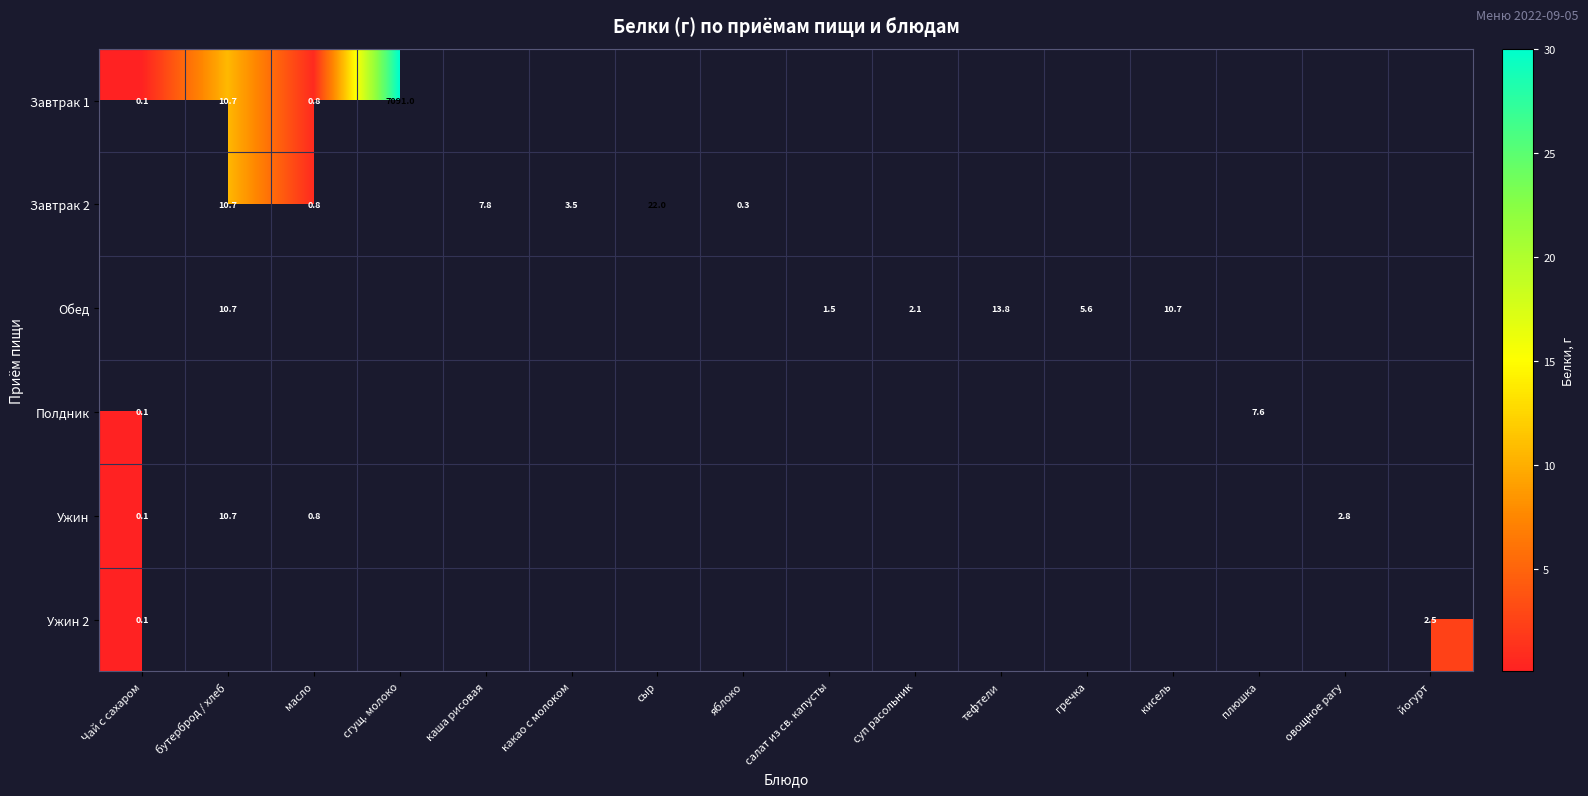

The Ужин series shows 2.8 at овощное рагу. True or false?

True